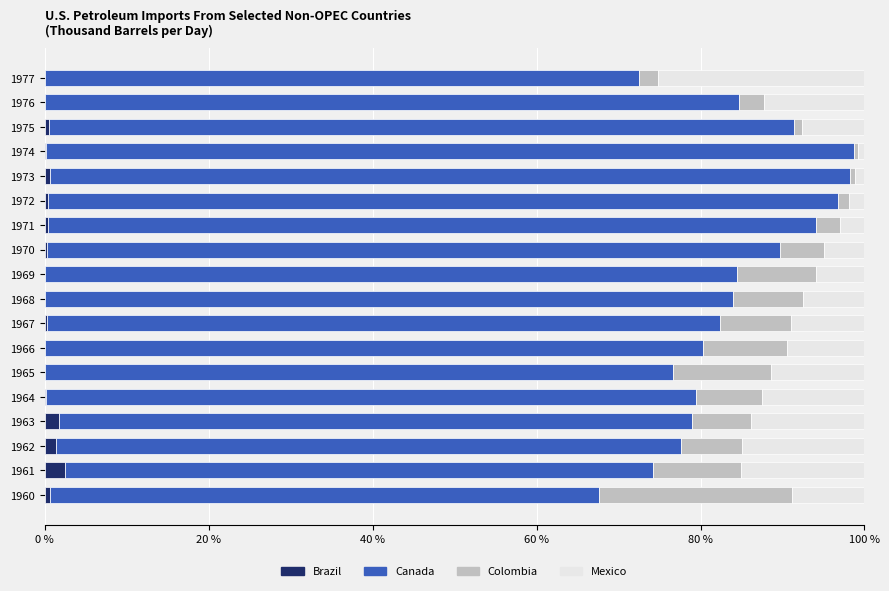

What is the highest value of the Brazil series?

2.5